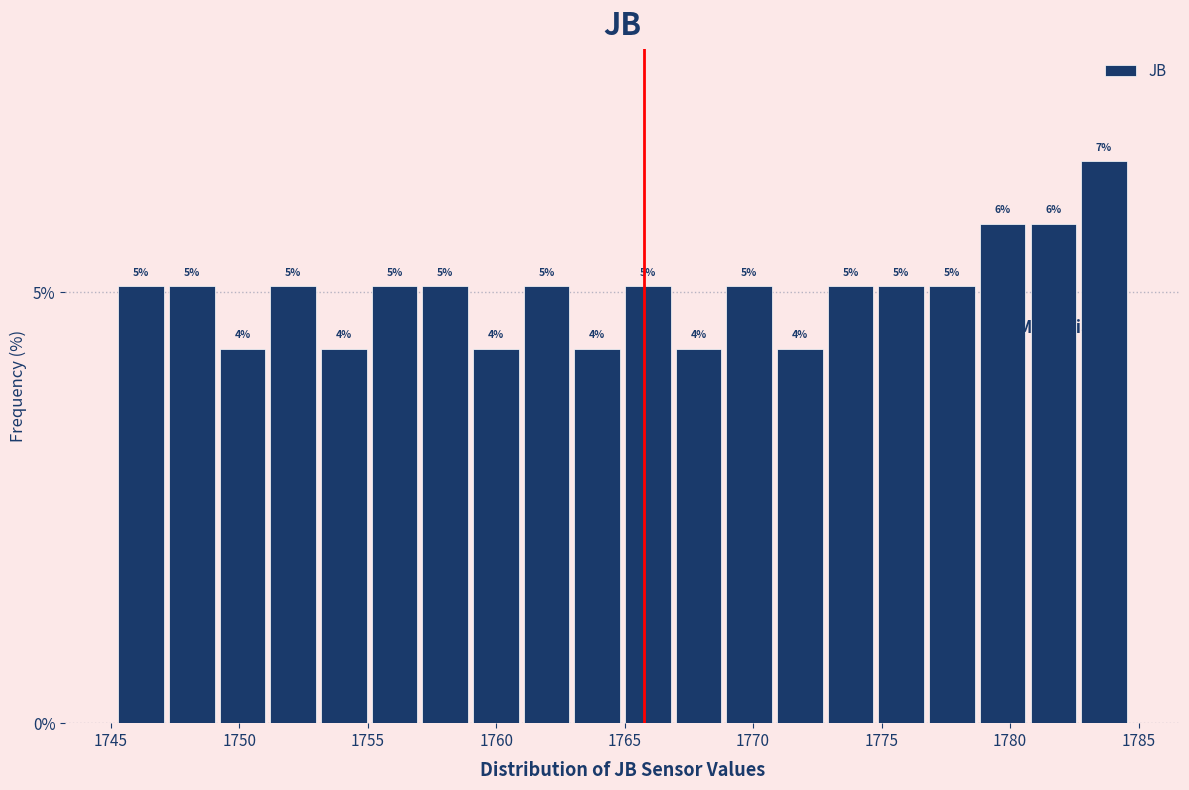

Around what value on the x-axis is the tallest bar? Give the approximate position of its centre, as read against the axis.

1783.5